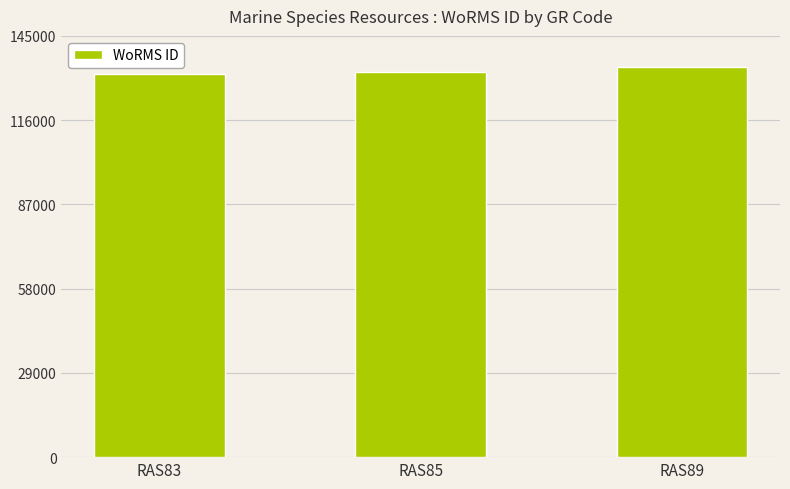

What is the greatest value displayed?

134285